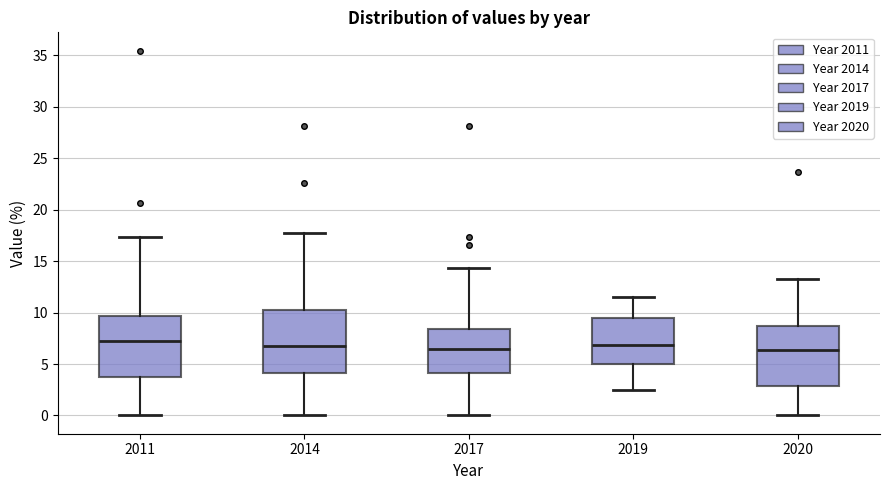

Reading left to right, read every box against the y-axis: the position of its median line, the range the box covers, and the ends of its whiskers. The values are not printed on the chart, so give them approximately, as read against the axis.

2011: median 7.0, box 3.5 to 9.5, whiskers 0.0 to 17.5
2014: median 6.5, box 4.0 to 10.0, whiskers 0.0 to 17.5
2017: median 6.5, box 4.0 to 8.5, whiskers 0.0 to 14.5
2019: median 7.0, box 5.0 to 9.5, whiskers 2.5 to 11.5
2020: median 6.5, box 3.0 to 8.5, whiskers 0.0 to 13.5